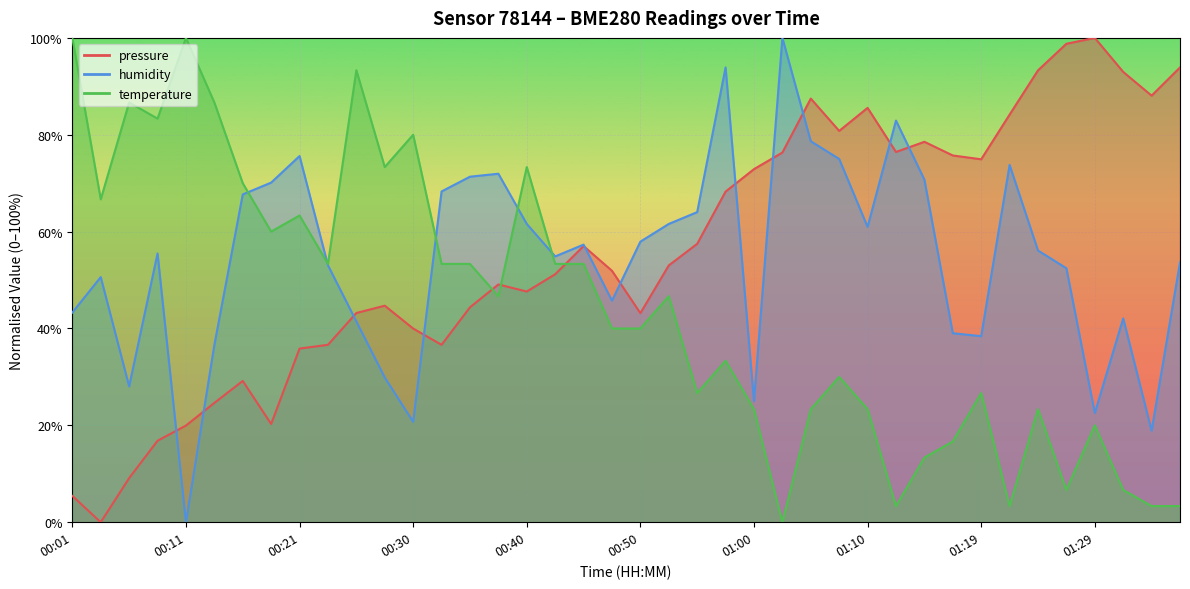

True or false: humidity and temperature intersect in this chart.

True